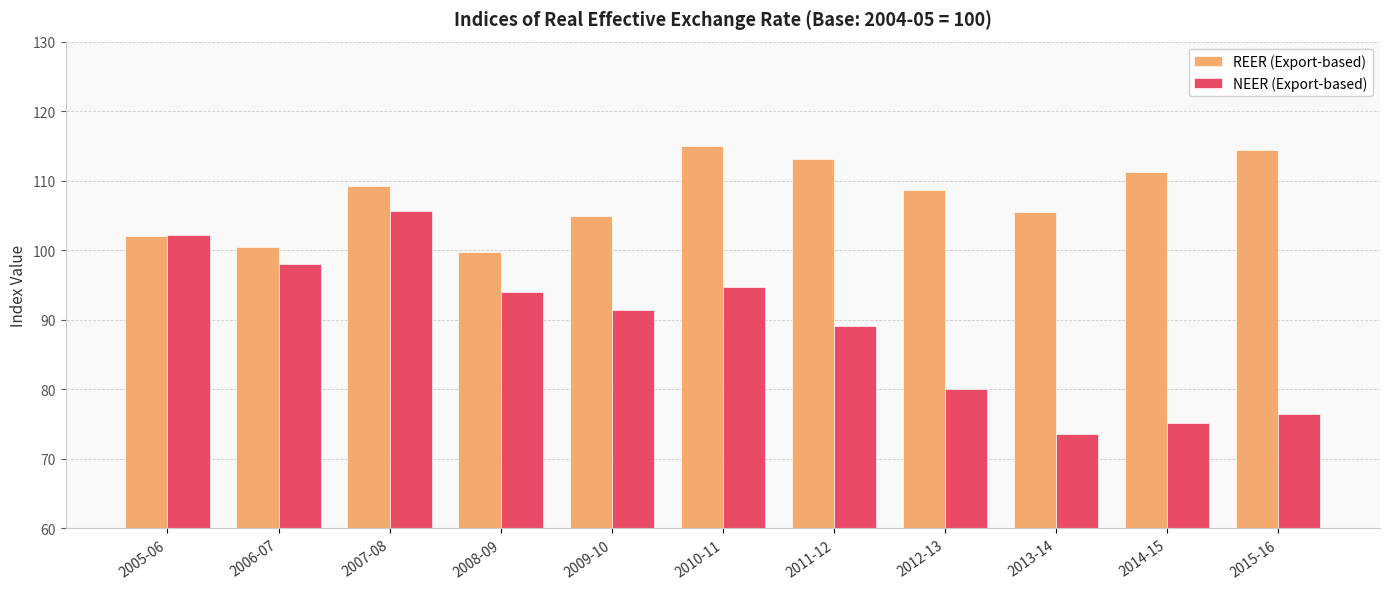

What is the difference between the NEER (Export-based) values at 2008-09 and 2014-15?

18.8